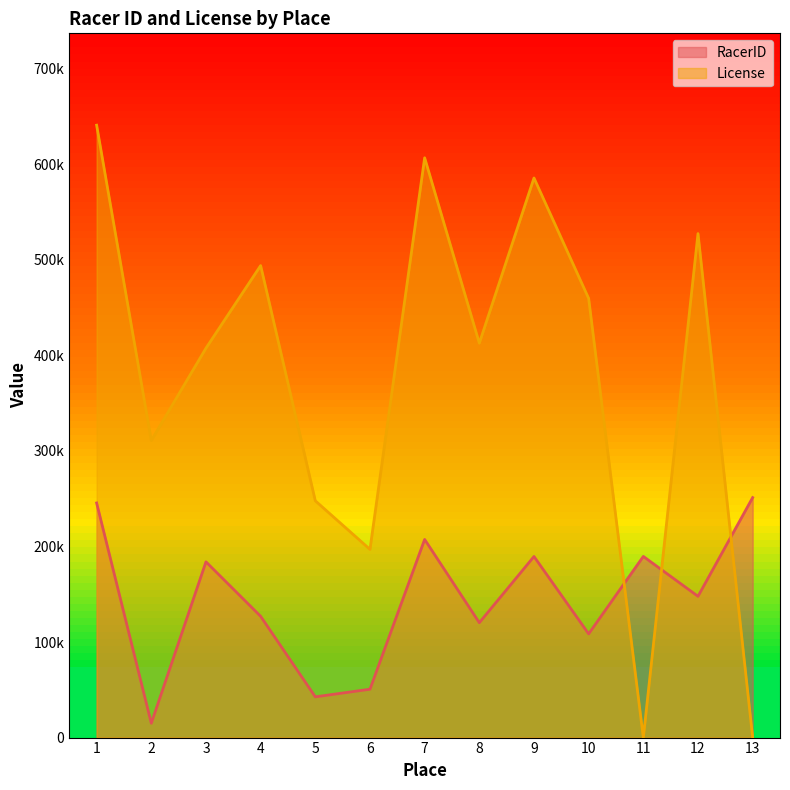

Which series ends up on top after the final intersection of License and RacerID?

RacerID